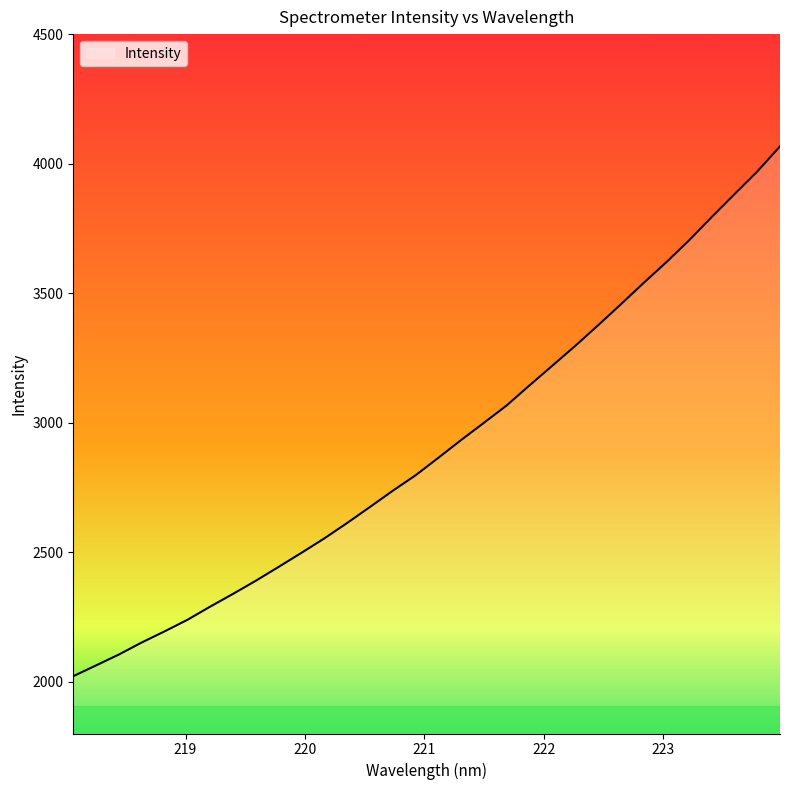

What is the greatest value displayed?

4066.6